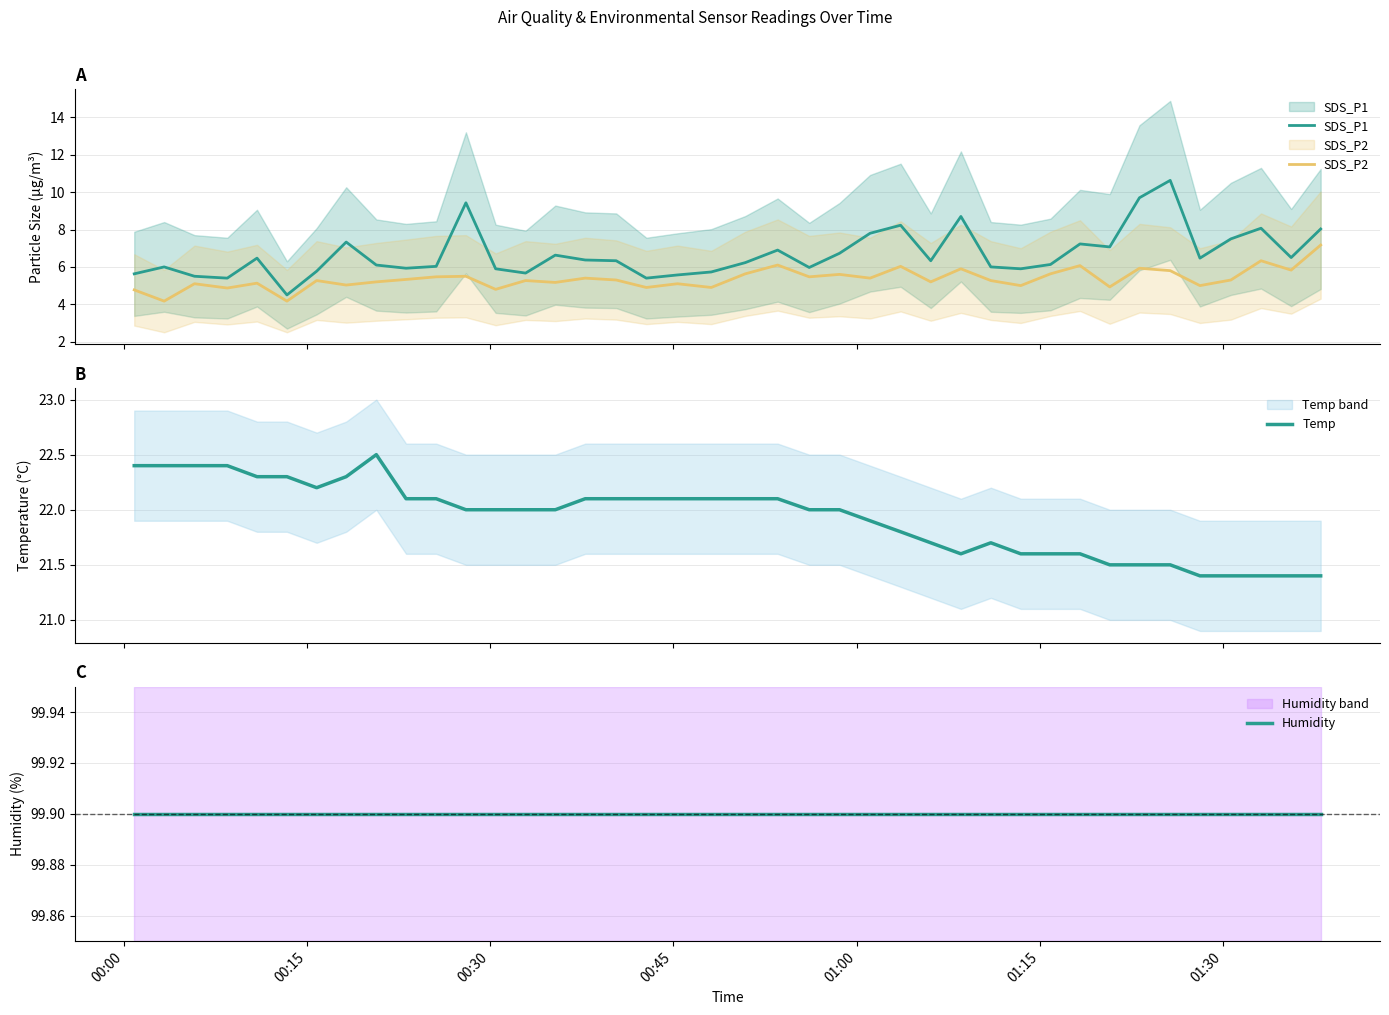

What is the value of the Temp point at the 5th from the left?

22.3